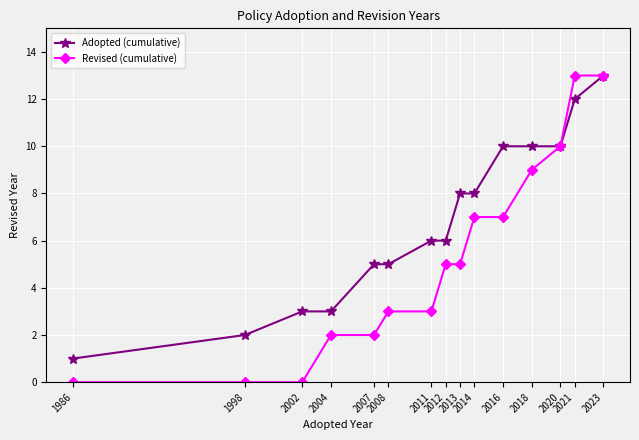

Reading left to right, extract all data points from this chart.

Adopted (cumulative): 1986=1	1998=2	2002=3	2004=3	2007=5	2008=5	2011=6	2012=6	2013=8	2014=8	2016=10	2018=10	2020=10	2021=12	2023=13
Revised (cumulative): 1986=0	1998=0	2002=0	2004=2	2007=2	2008=3	2011=3	2012=5	2013=5	2014=7	2016=7	2018=9	2020=10	2021=13	2023=13